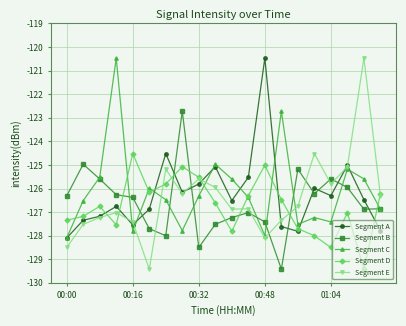

What is the value of the Segment A point at the 11th from the left?

-126.5